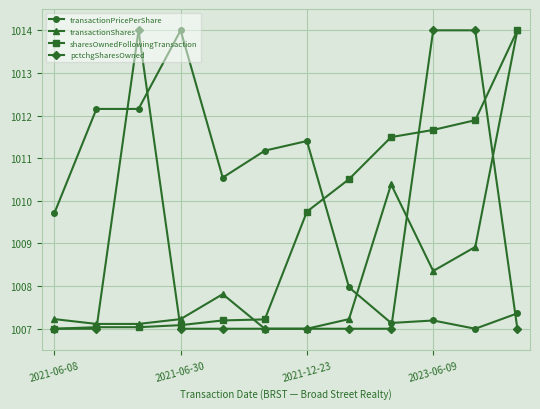

At how many categories does at least one series exceed 1012?

6